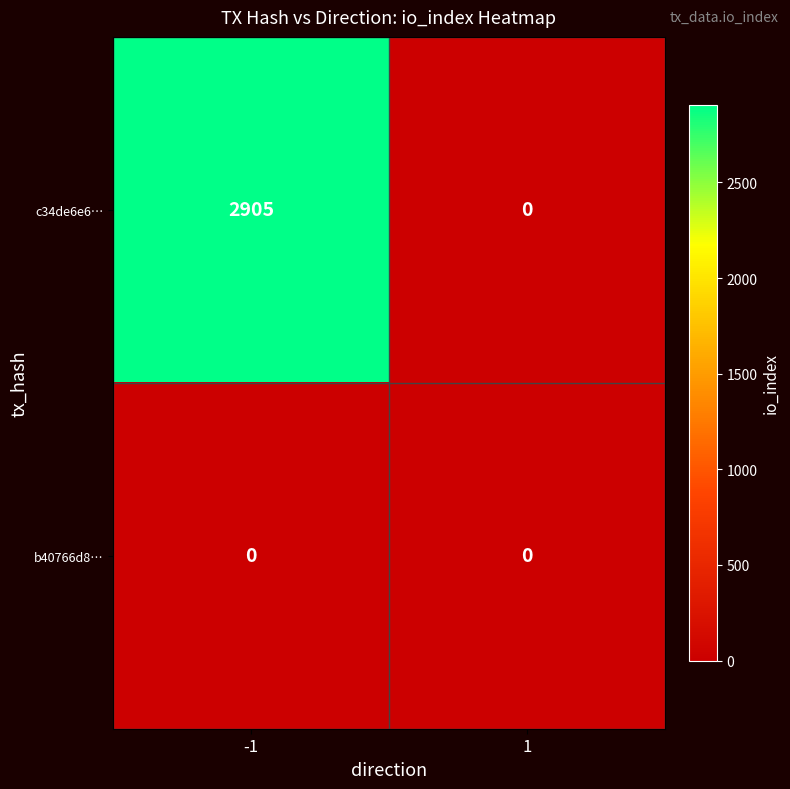

Between -1 and 1, which series saw the biggest shift?

c34de6e6…